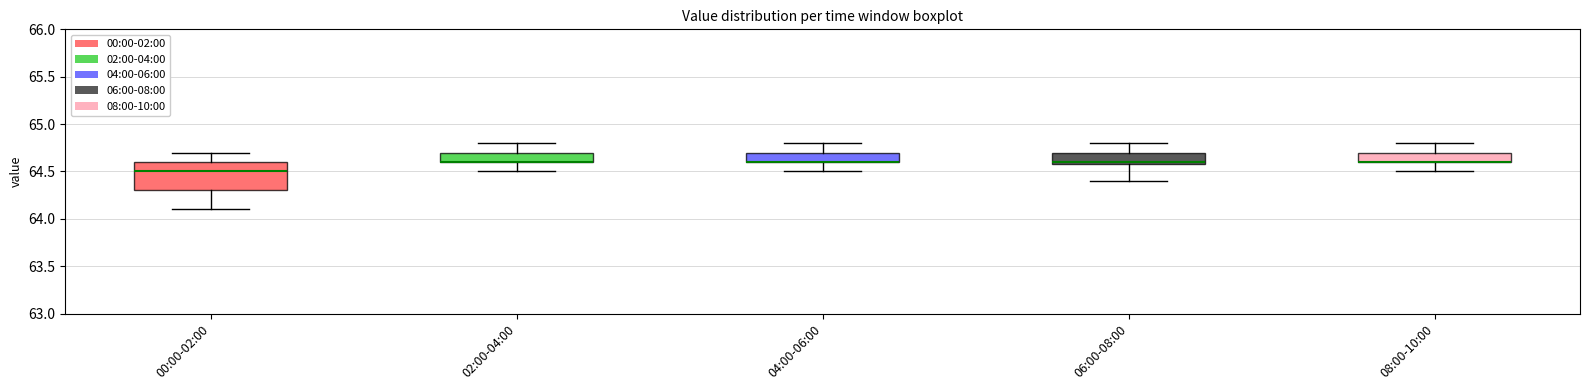

Which box is the tallest, from its lower edge to its upper edge?

00:00-02:00